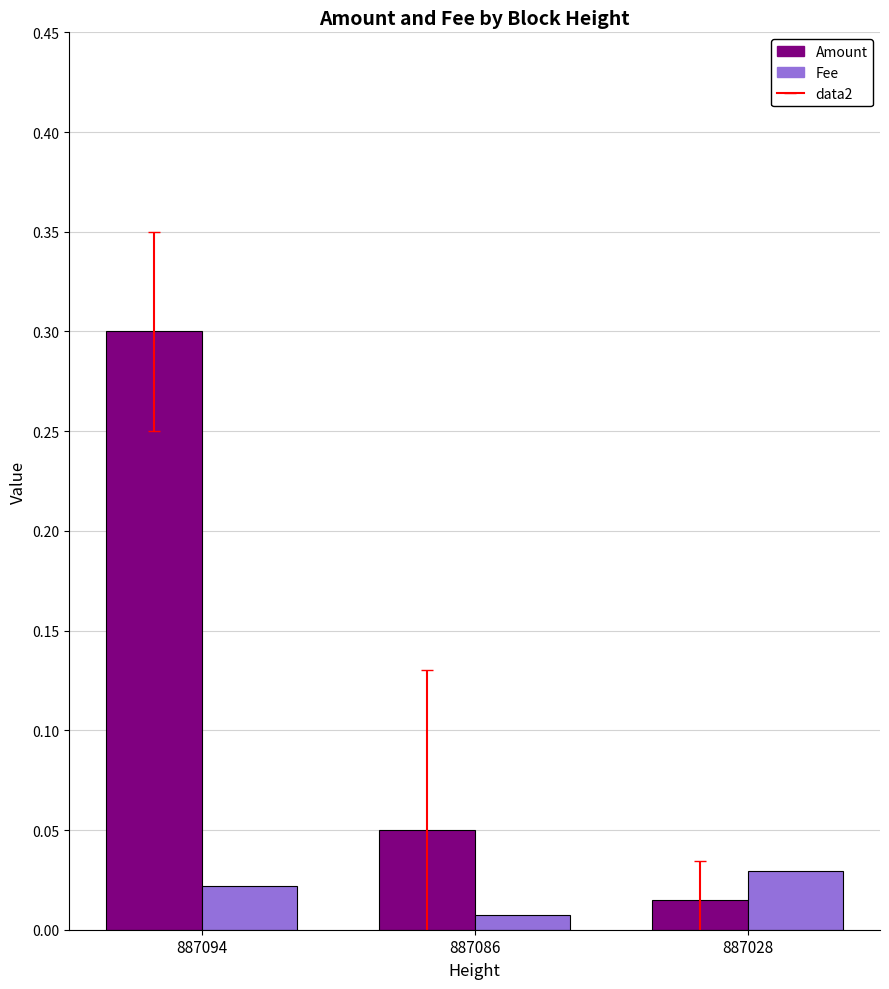

Which category has the lowest value in the Amount series?

887028